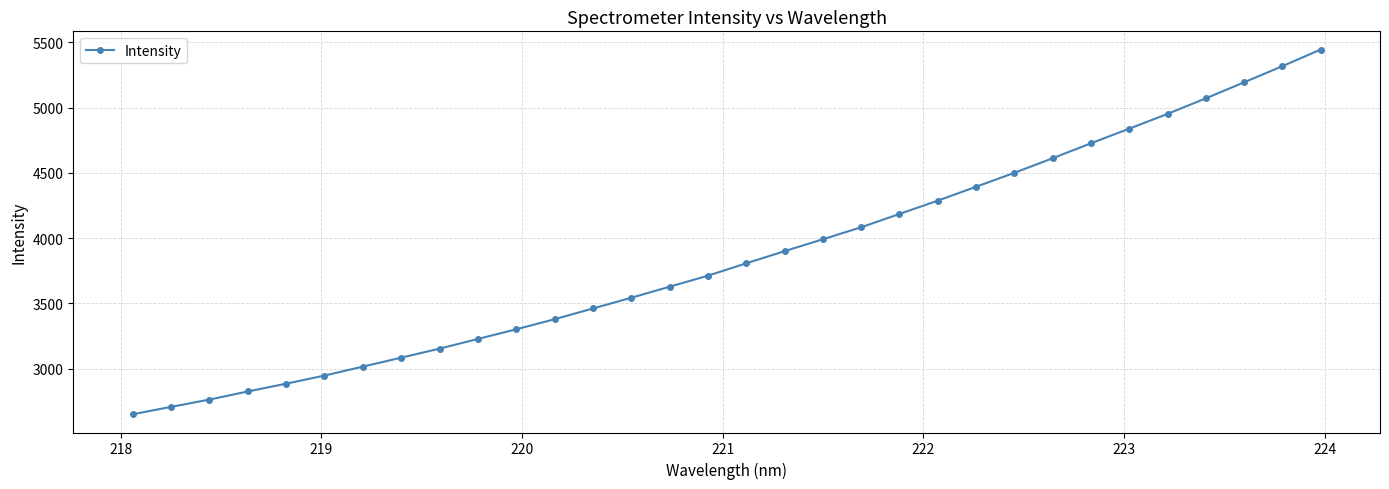

What is the difference between the maximum and minimum values?

2791.4